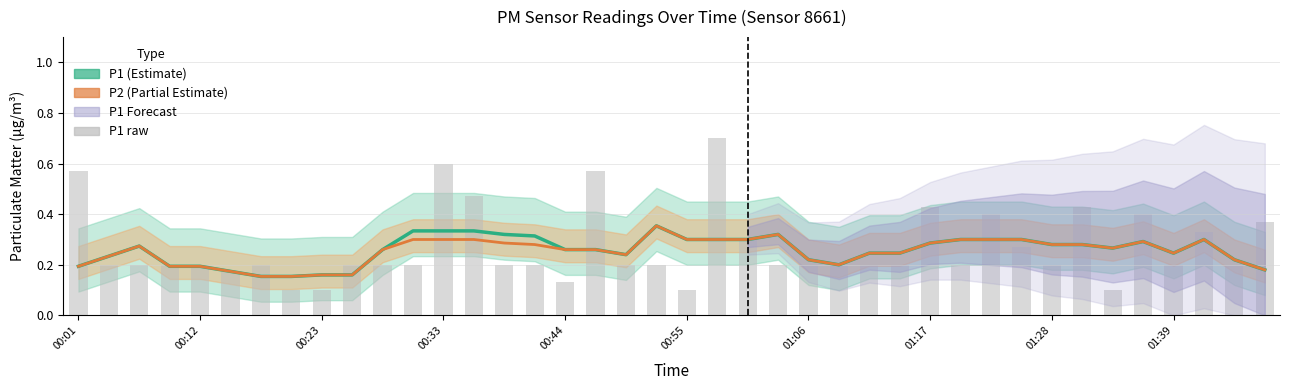

What value does the P1 raw series have at 11?

0.2